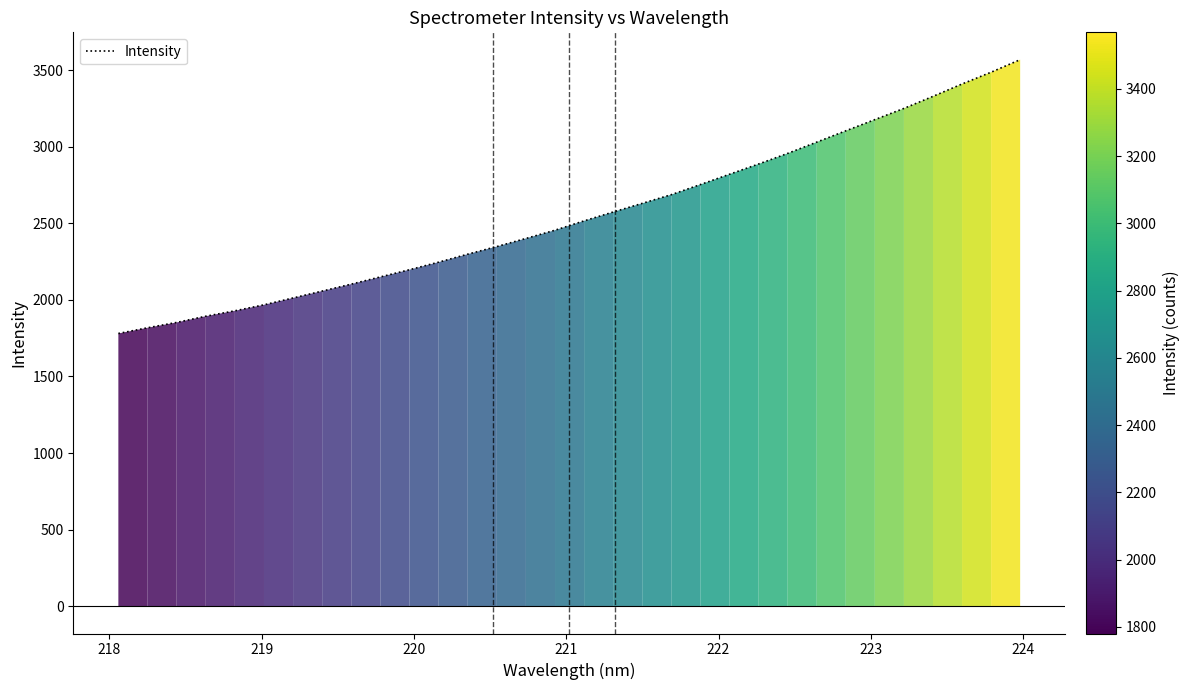

What is the minimum value shown in the chart?

1780.2